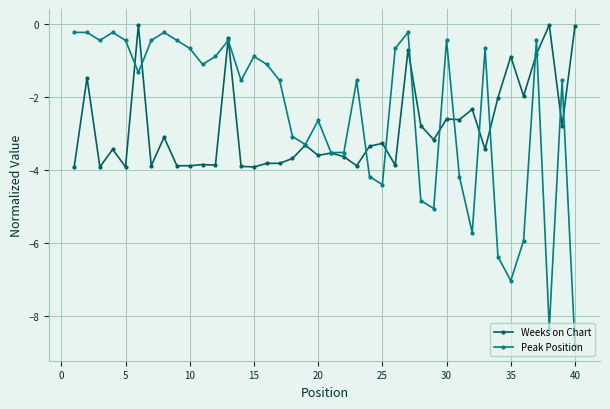

What are all the series names shown in the legend?

Weeks on Chart, Peak Position